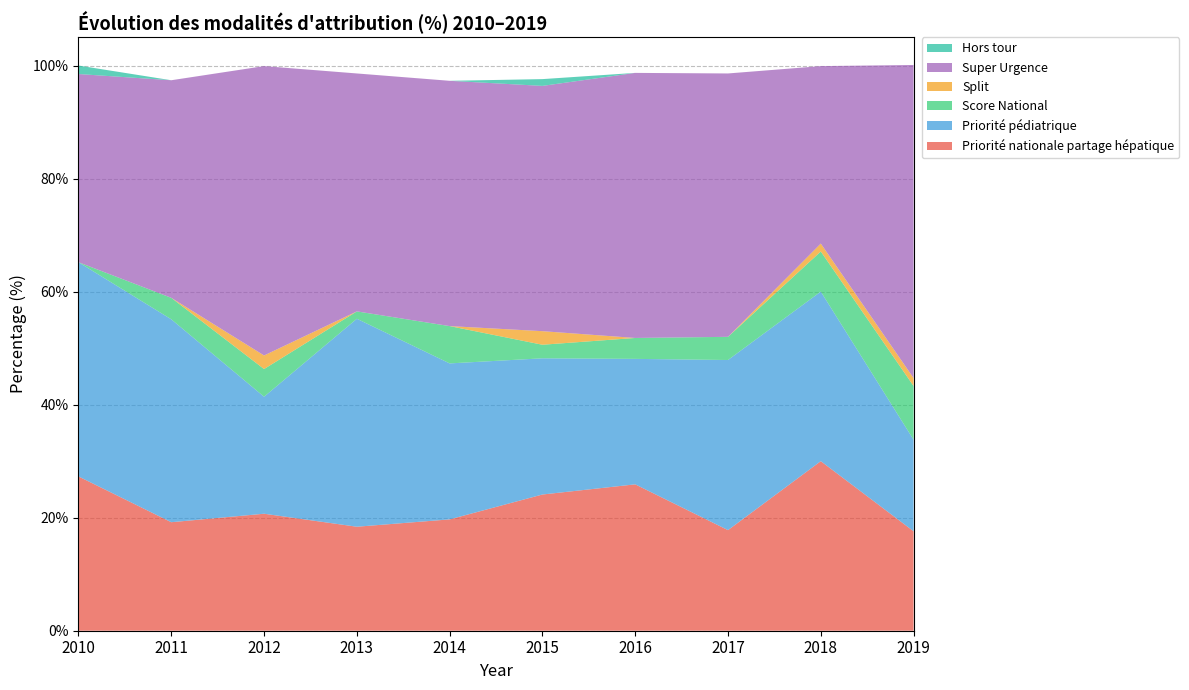

Reading left to right, extract all data points from this chart.

Priorité nationale partage hépatique: 2010=27.3	2011=19.2	2012=20.7	2013=18.4	2014=19.7	2015=24.1	2016=25.9	2017=17.8	2018=30.0	2019=17.6
Priorité pédiatrique: 2010=37.9	2011=35.9	2012=20.7	2013=36.8	2014=27.6	2015=24.1	2016=22.2	2017=30.1	2018=30.0	2019=16.2
Score National: 2010=0.0	2011=3.8	2012=4.9	2013=1.3	2014=6.6	2015=2.4	2016=3.7	2017=4.1	2018=7.1	2019=9.5
Split: 2010=0.0	2011=0.0	2012=2.4	2013=0.0	2014=0.0	2015=2.4	2016=0.0	2017=0.0	2018=1.4	2019=1.4
Super Urgence: 2010=33.3	2011=38.5	2012=51.2	2013=42.1	2014=43.4	2015=43.4	2016=46.9	2017=46.6	2018=31.4	2019=55.4
Hors tour: 2010=1.5	2011=0.0	2012=0.0	2013=0.0	2014=0.0	2015=1.2	2016=0.0	2017=0.0	2018=0.0	2019=0.0